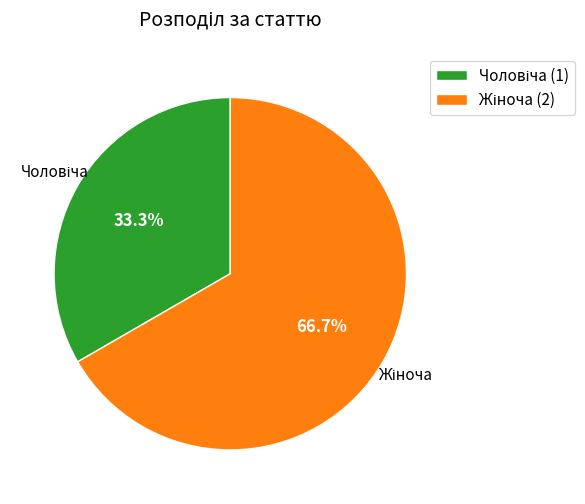

Does any single category account for the majority?

Yes